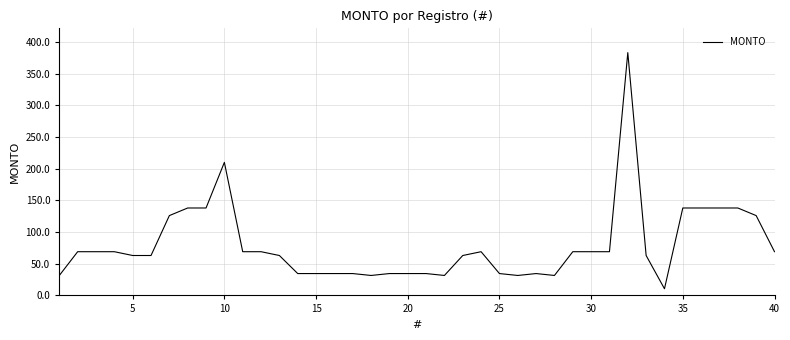

What is the smallest value displayed?

10.5